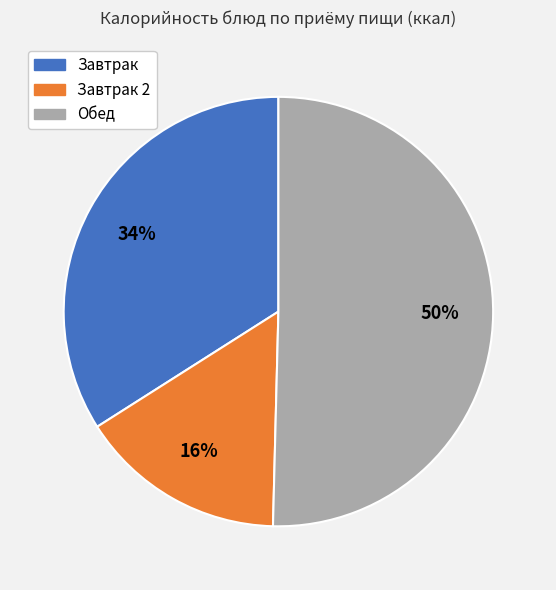

How many slices are in this pie chart?

3